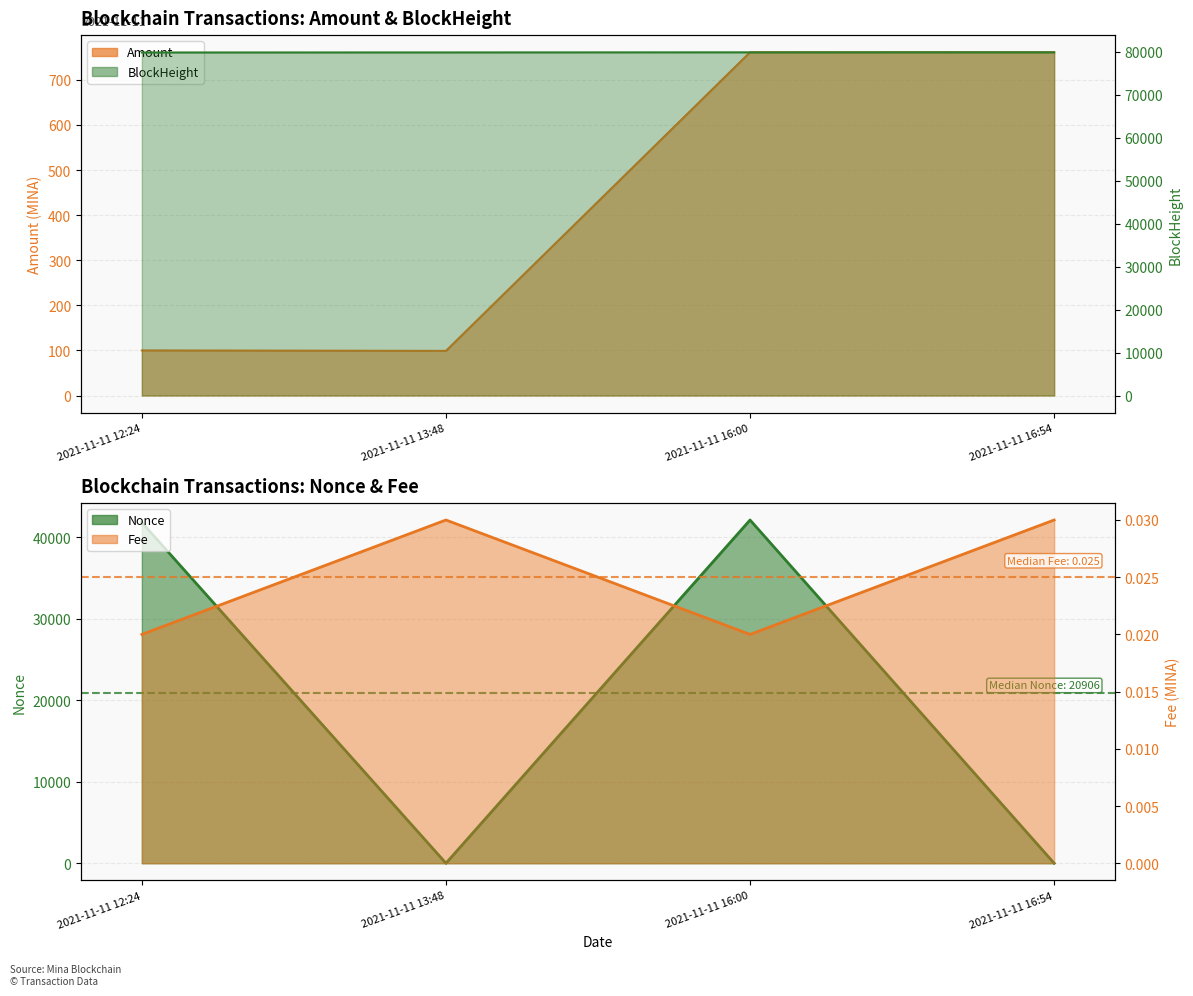

How many data points in Nonce are less than 41812?

2